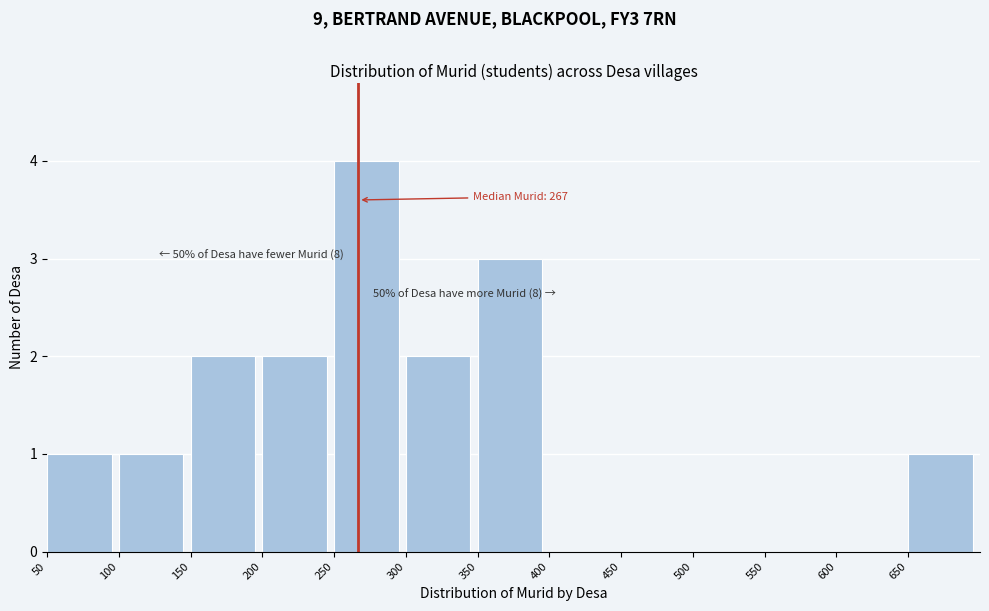

Over which range of the x-axis is the bar tallest?

250 to 300